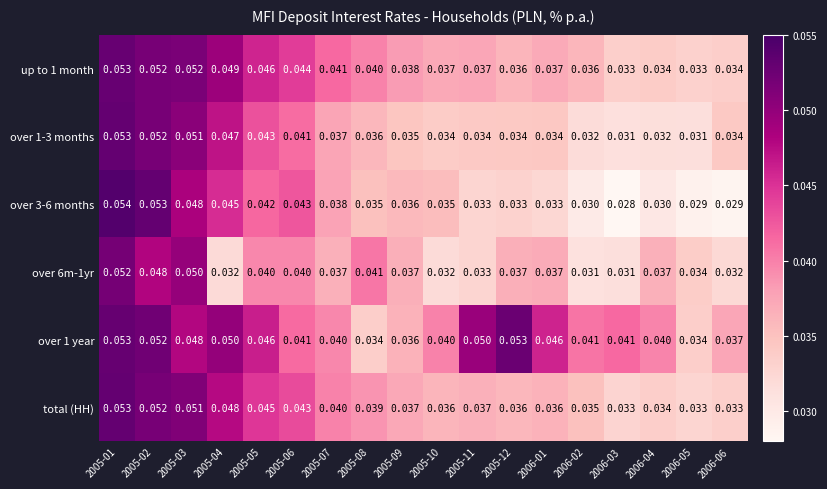

Is the value of total (HH) at 2006-06 greater than the value of up to 1 month at 2006-04?

No